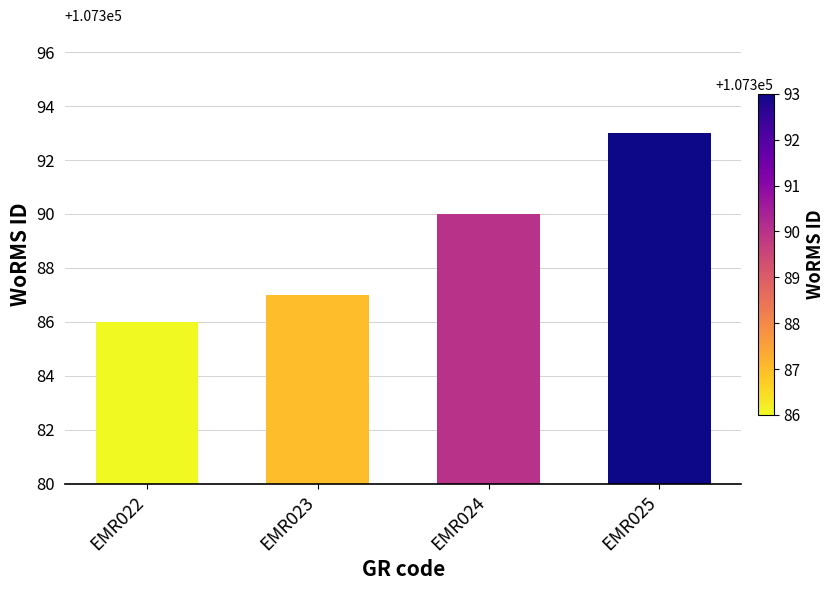

What is the average value?

107389